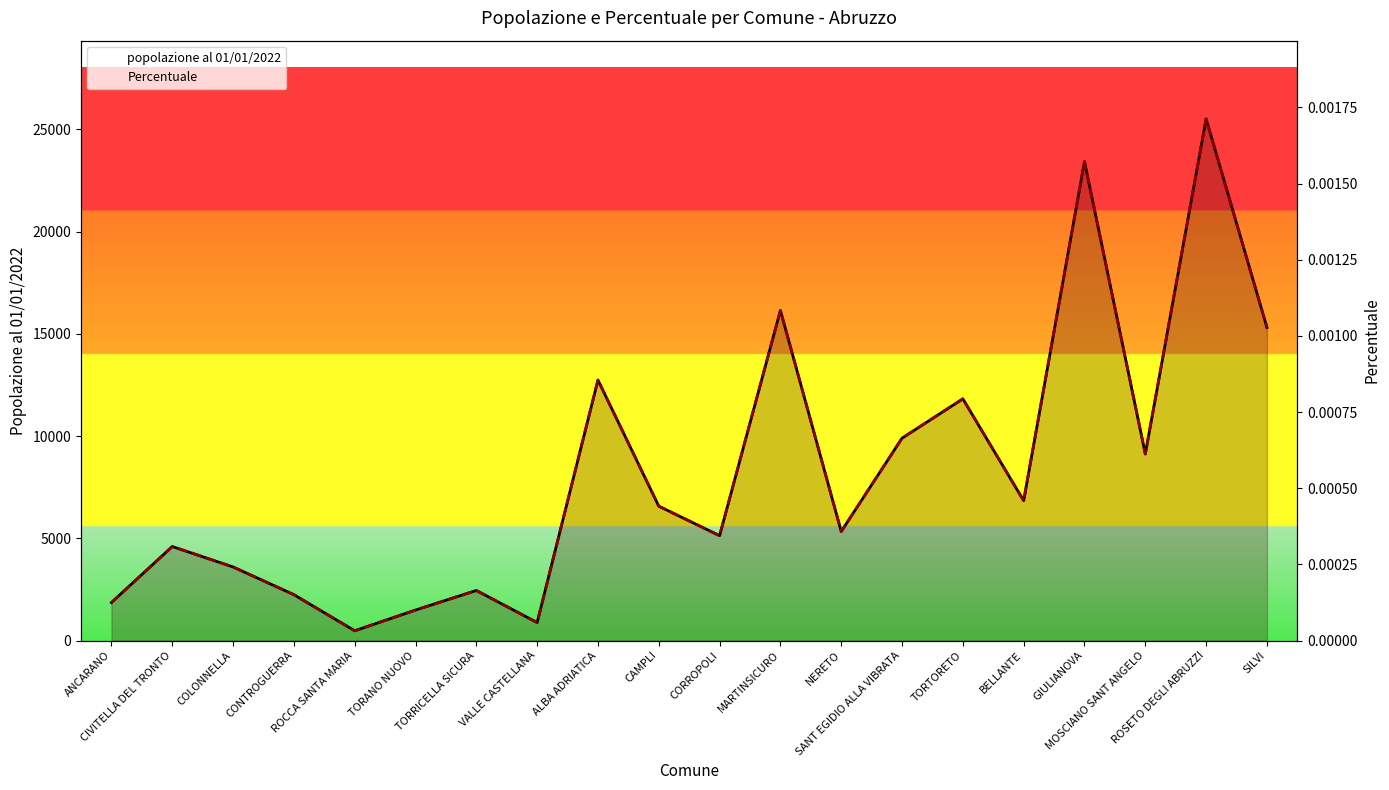

Which series has the largest range (max minus min)?

popolazione al 01/01/2022